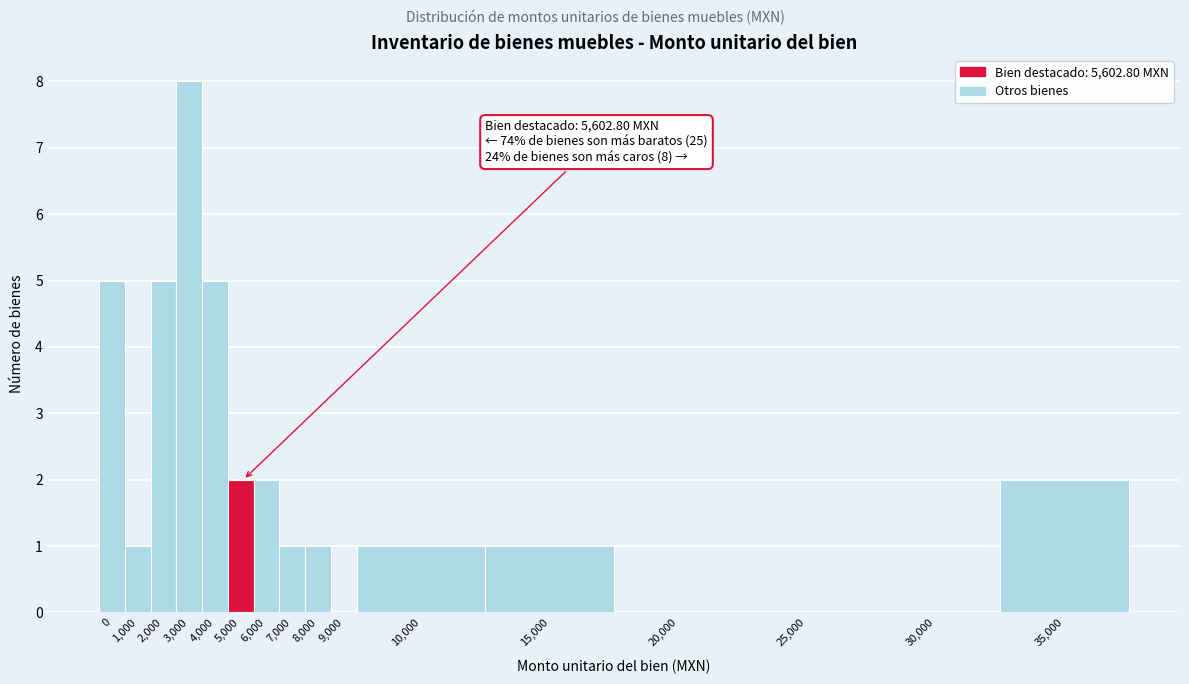

Reading left to right, transcribe all the data shown in this chart.

0=5	1,000=1	2,000=5	3,000=8	4,000=5	5,000=2	6,000=2	7,000=1	8,000=1	9,000=0	10,000=1	15,000=1	20,000=0	25,000=0	30,000=0	35,000=2